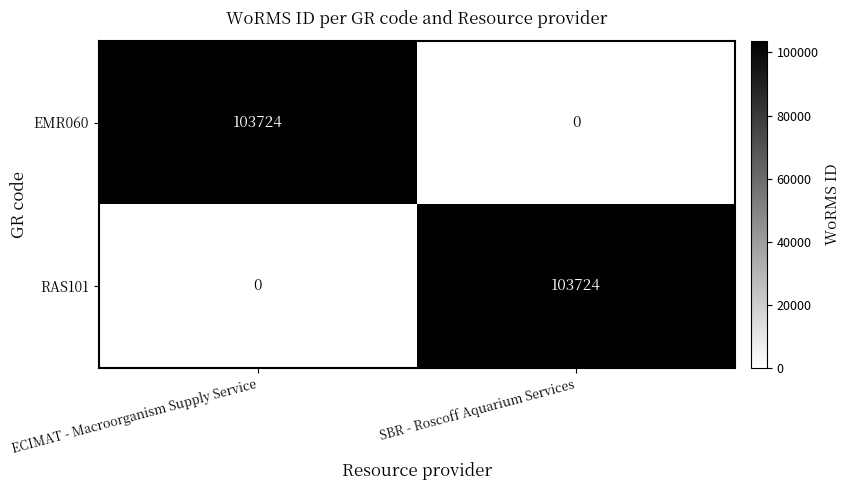

What is the total value across all series at SBR - Roscoff Aquarium Services?

103724